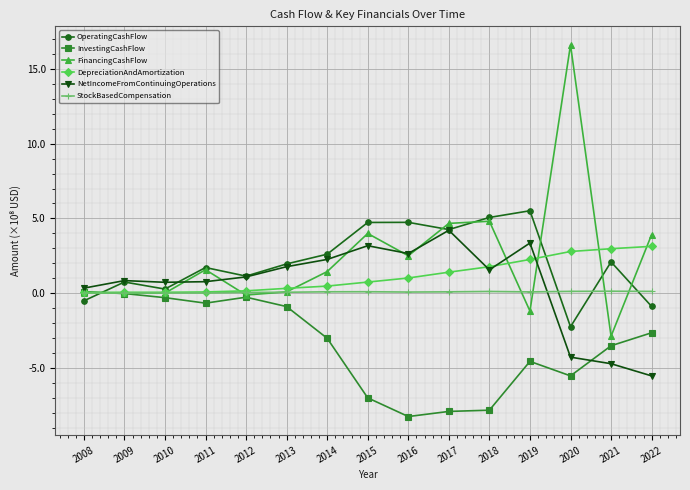

What is the value of the OperatingCashFlow point at the 10th from the left?

4.3